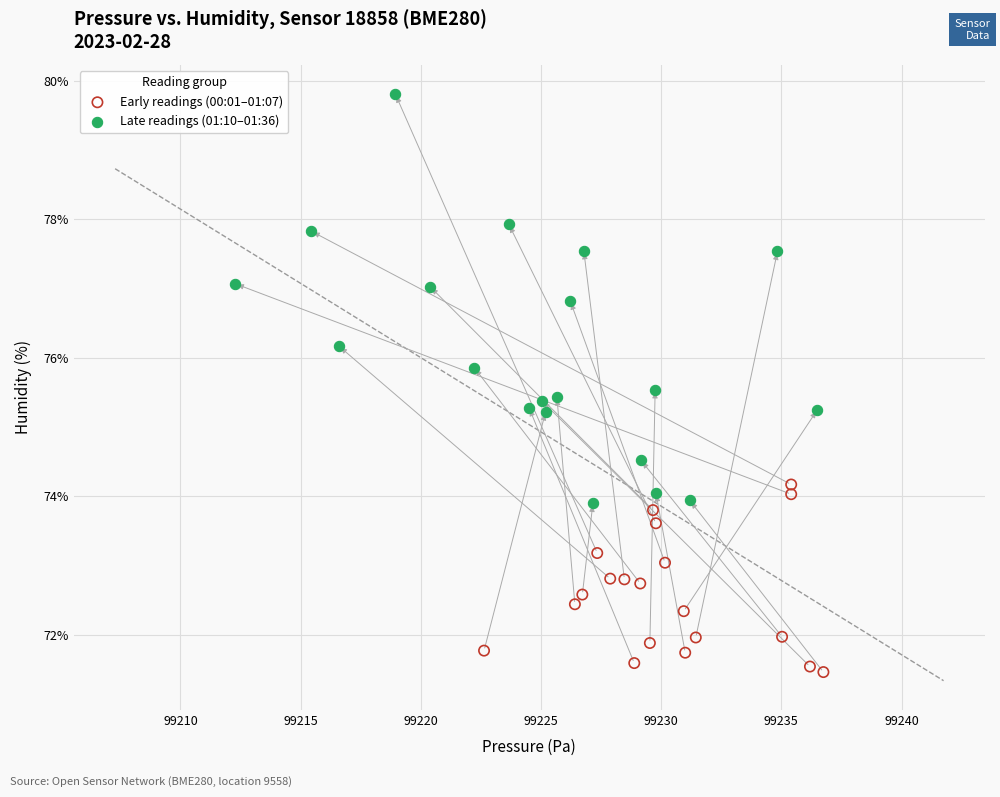

What are all the series names shown in the legend?

Early readings (00:01–01:07), Late readings (01:10–01:36)